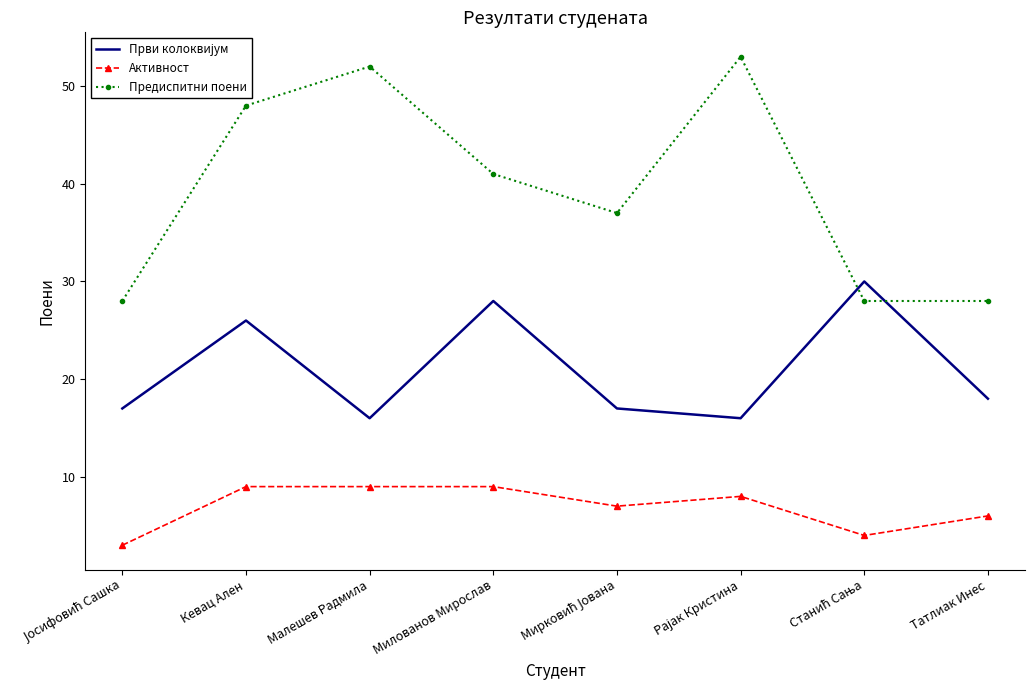

Which series has the widest spread of values?

Предиспитни поени